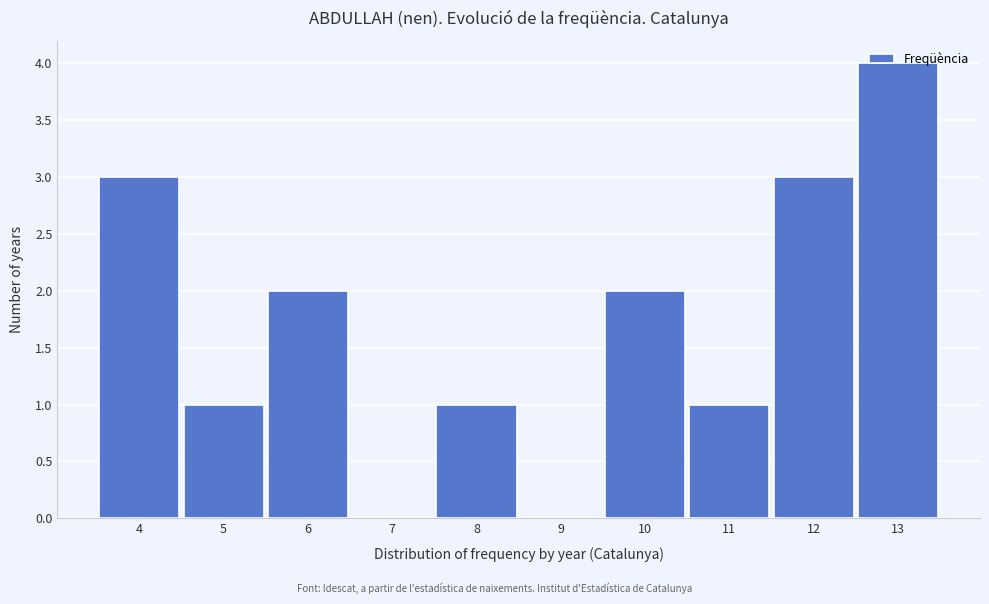

Which label corresponds to the largest value in the chart?

13